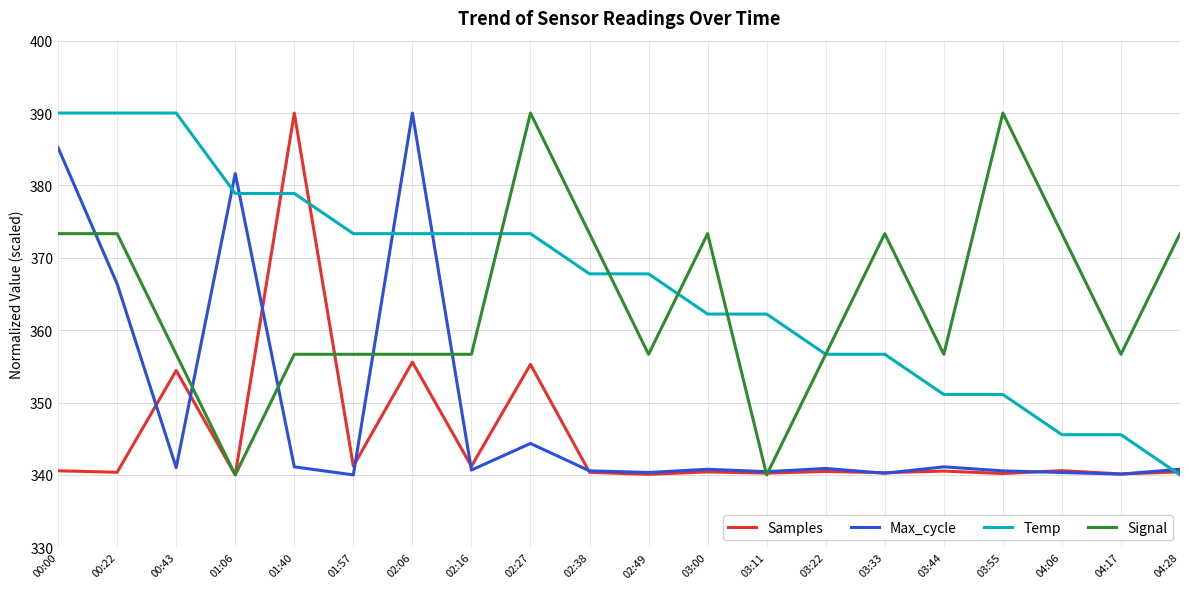

Read the Temp value at 03:44.

351.1